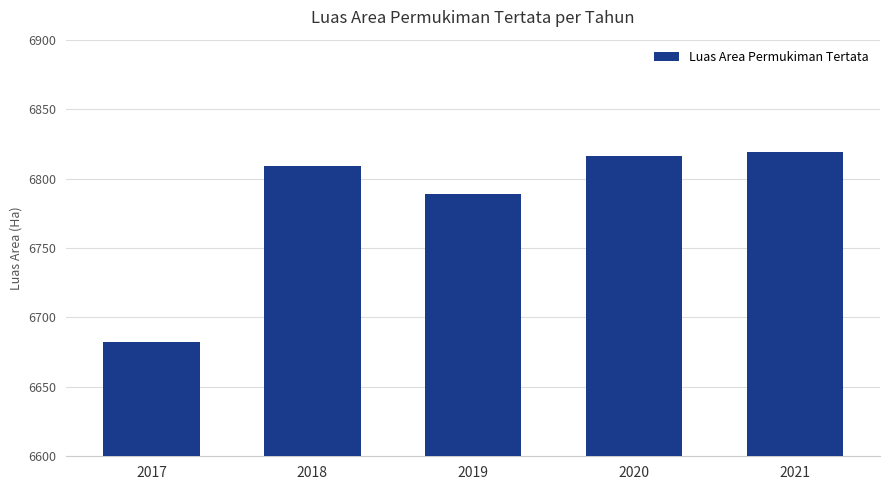

Count the number of data series in this chart.

1